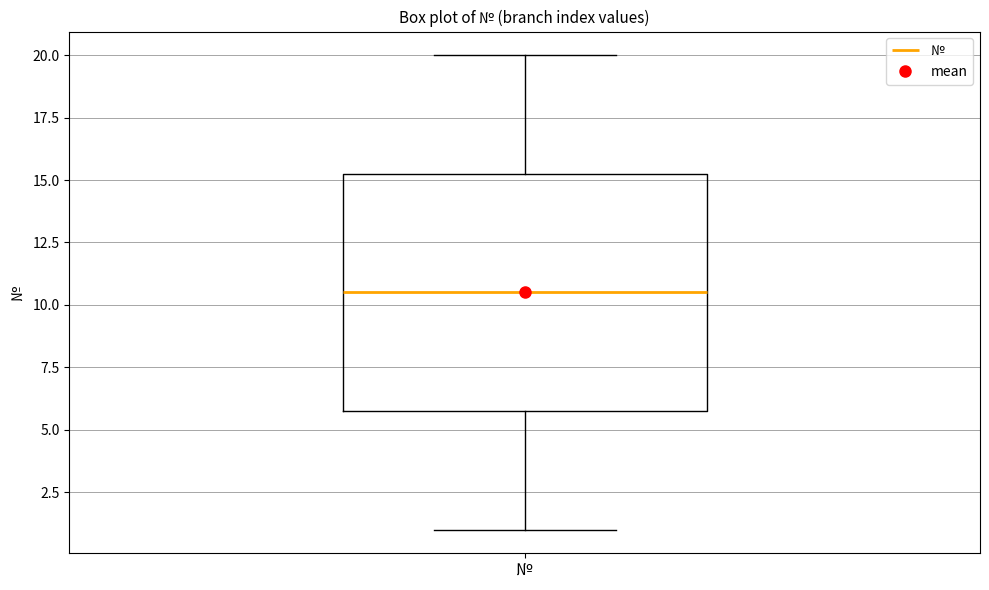

Transcribe this box plot: give where the median line is, the range the box spans, and where the two whiskers end, as read against the y-axis. The values are not printed on the chart, so give them approximately, as read against the axis.

median 10.5, box 6.0 to 15.5, whiskers 1.0 to 20.0